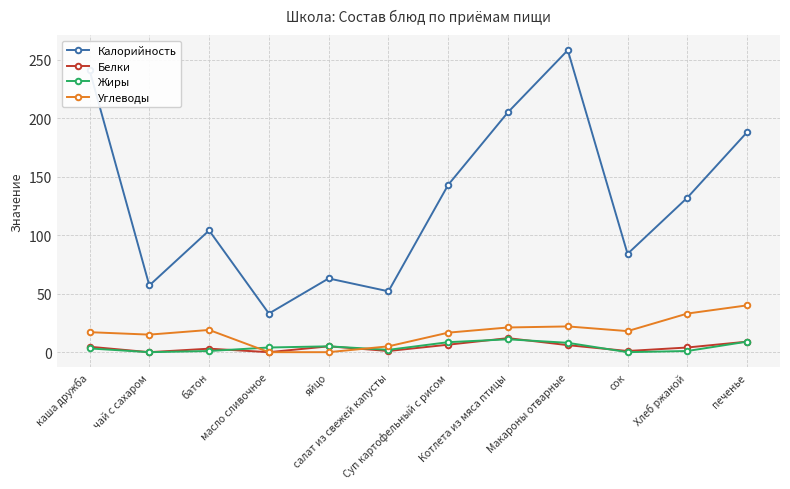

True or false: Калорийность and Белки intersect in this chart.

False